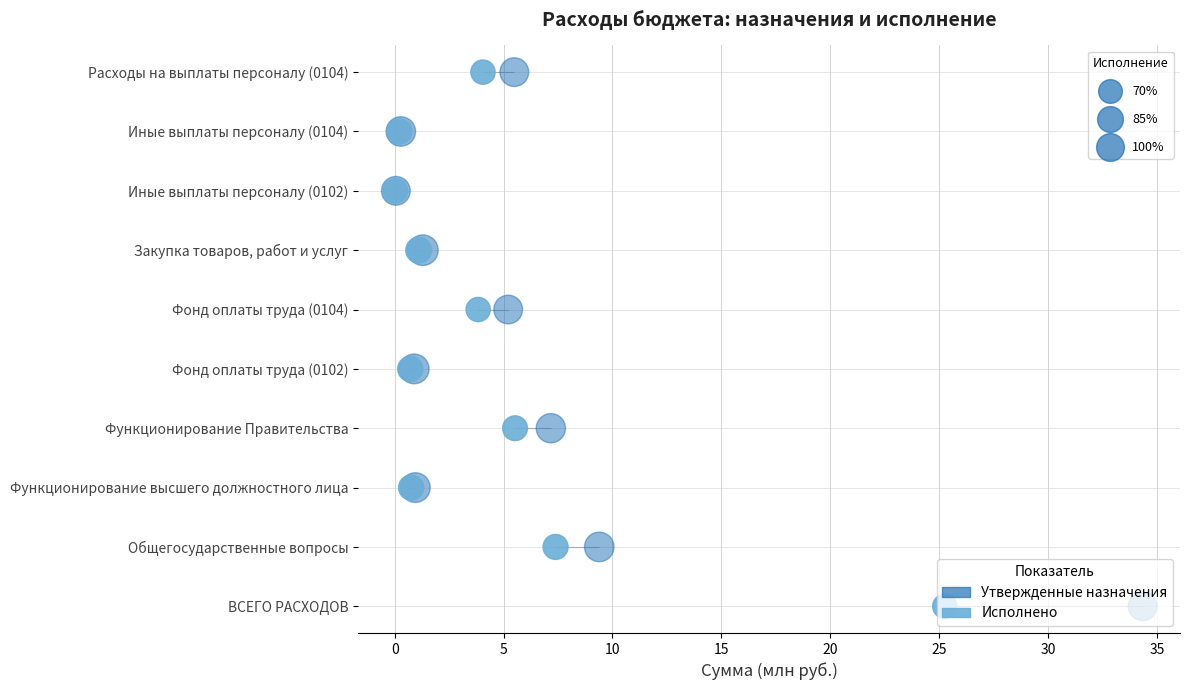

What are all the series names shown in the legend?

Утвержденные назначения, Исполнено